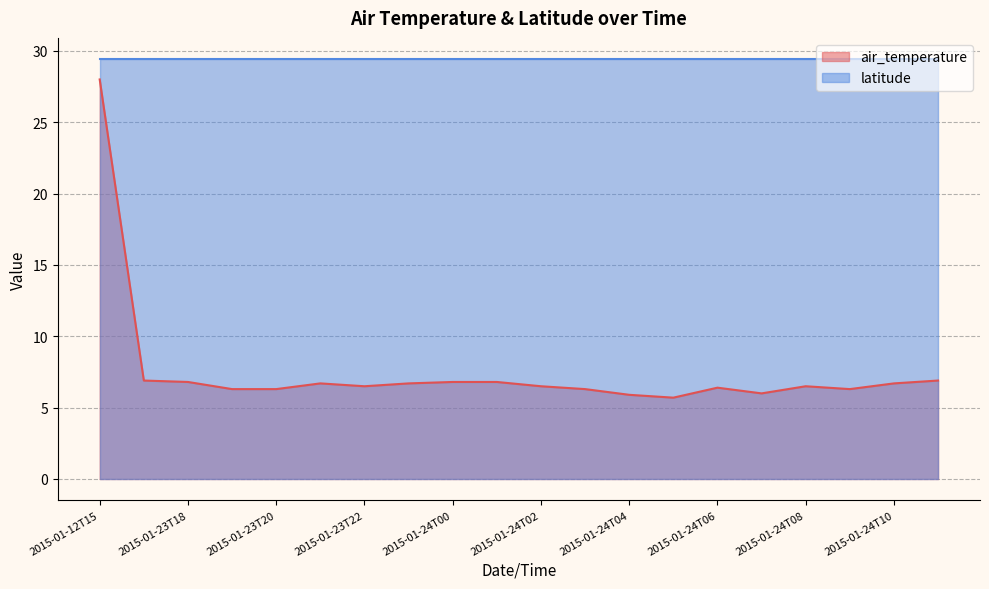

What is the greatest value displayed?

29.4